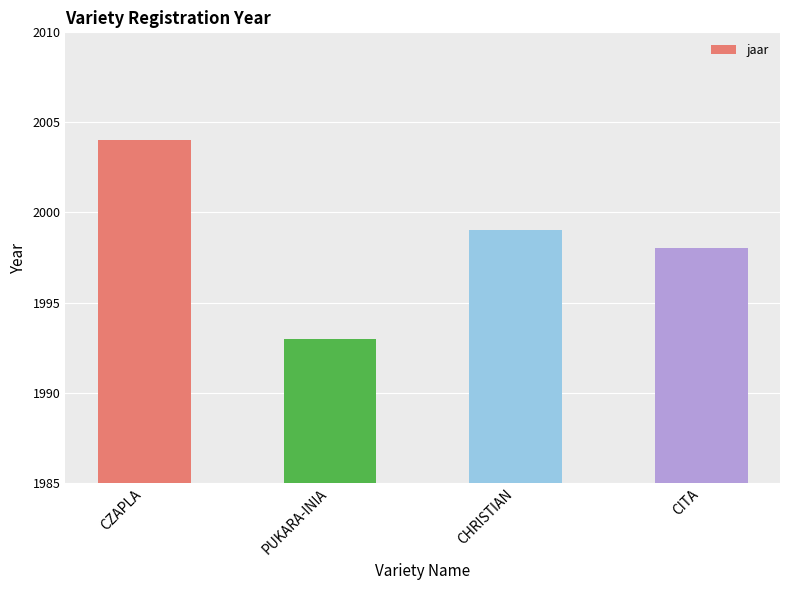

Reading left to right, list all the values displayed in this chart.

CZAPLA=2004	PUKARA-INIA=1993	CHRISTIAN=1999	CITA=1998